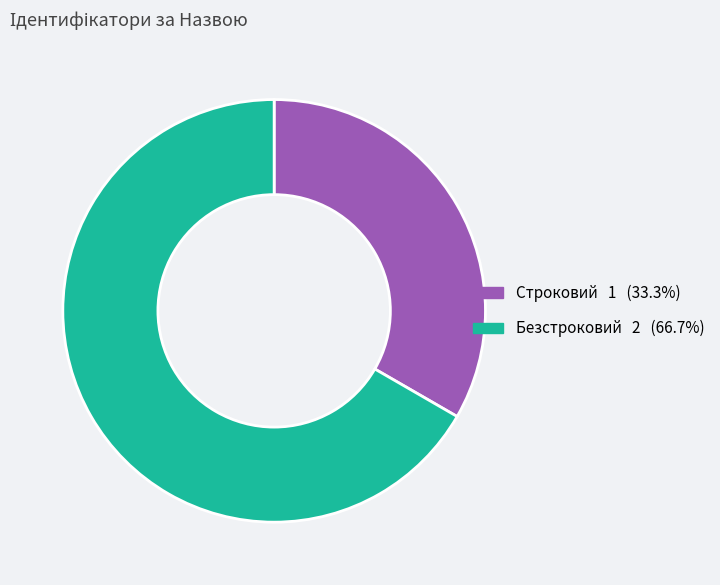

How many slices are in this pie chart?

2